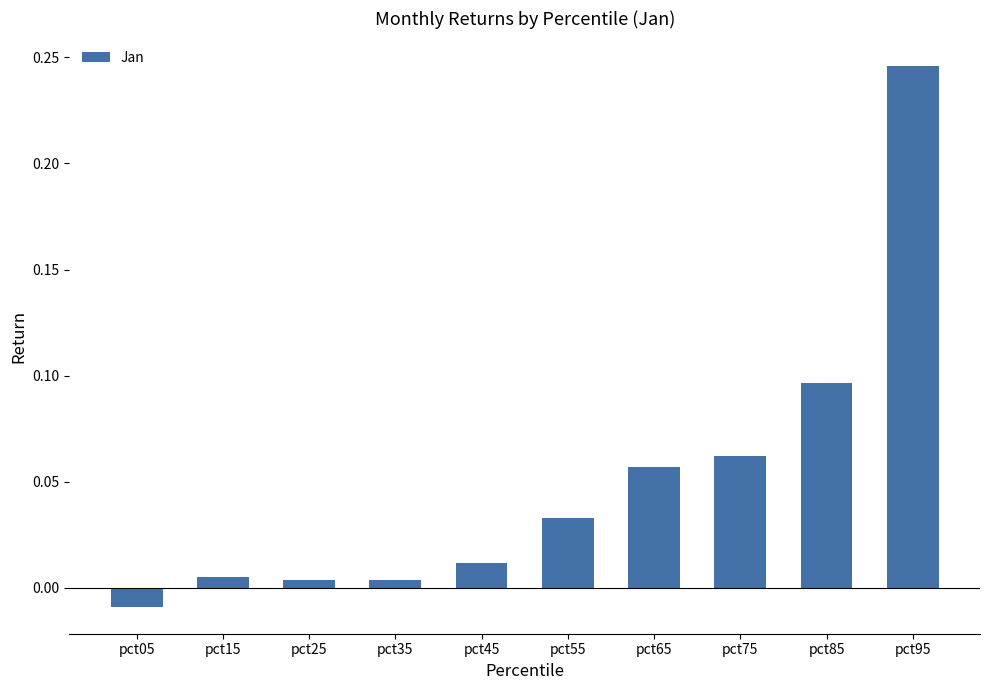

At which category does the chart reach its minimum across all series?

pct05